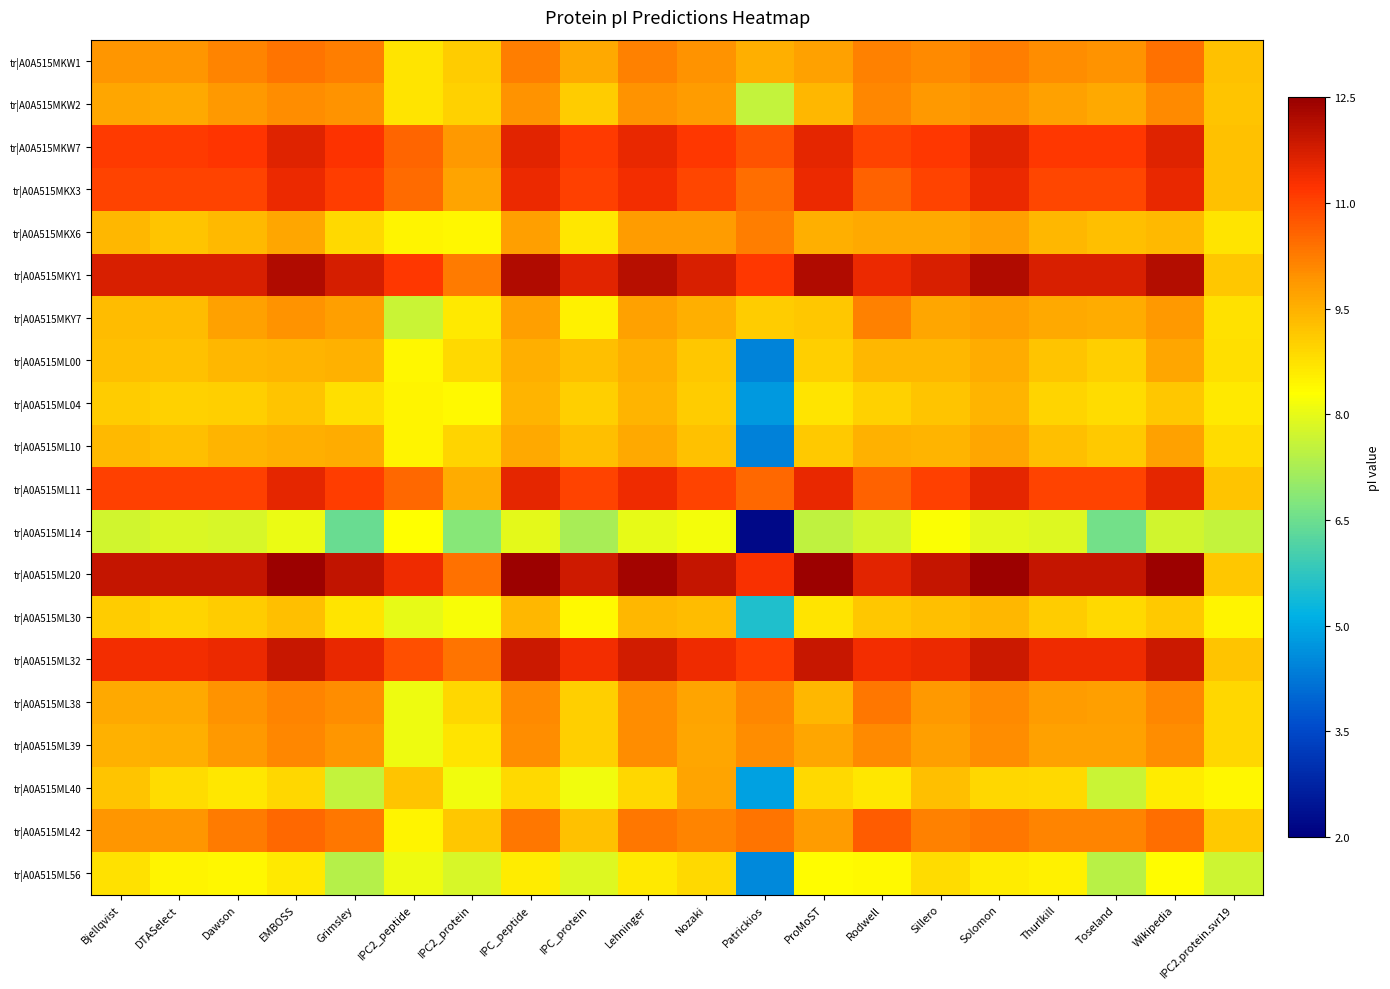

Between IPC_peptide and IPC2.protein.svr19, which is larger?

IPC_peptide